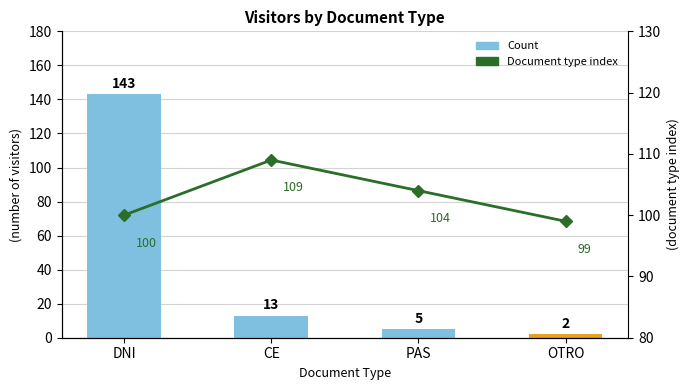

What is the label of the 3rd bar from the right?

CE